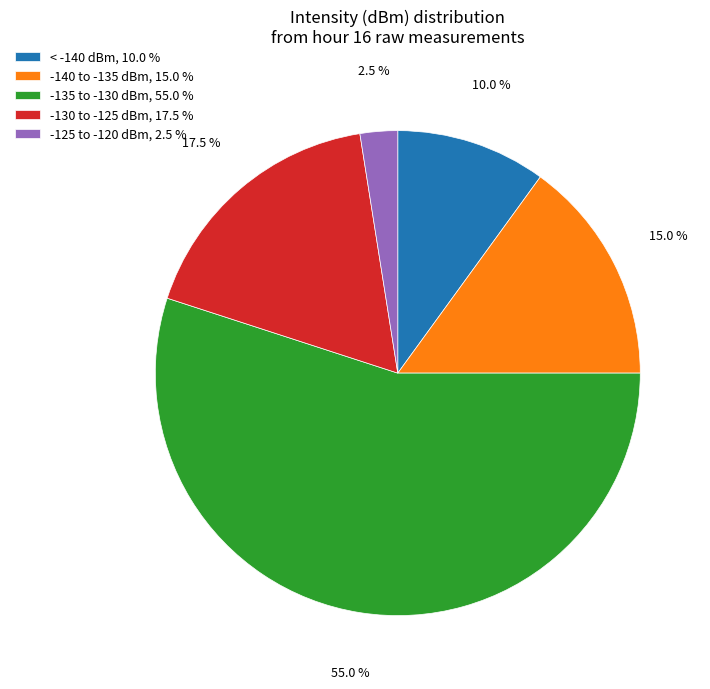

What is the largest slice in the pie chart?

-135 to -130 dBm, 55.0 %